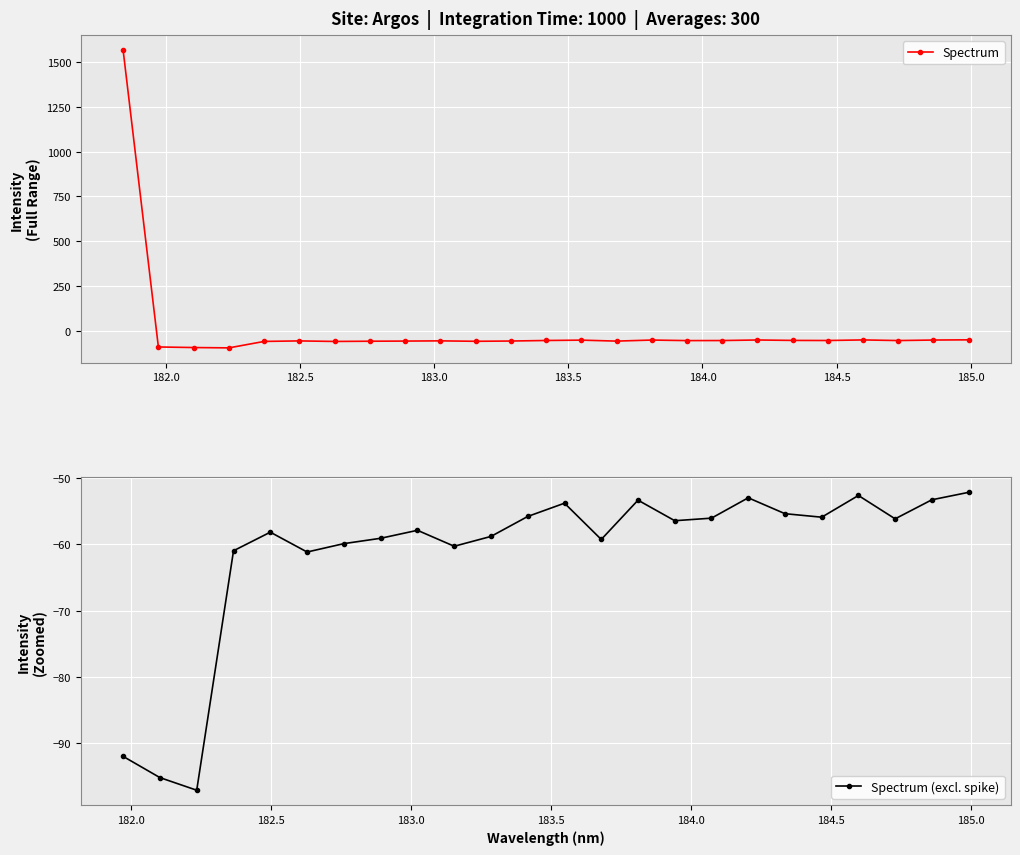

True or false: there are more than 0 points higher than both neighbors.

True